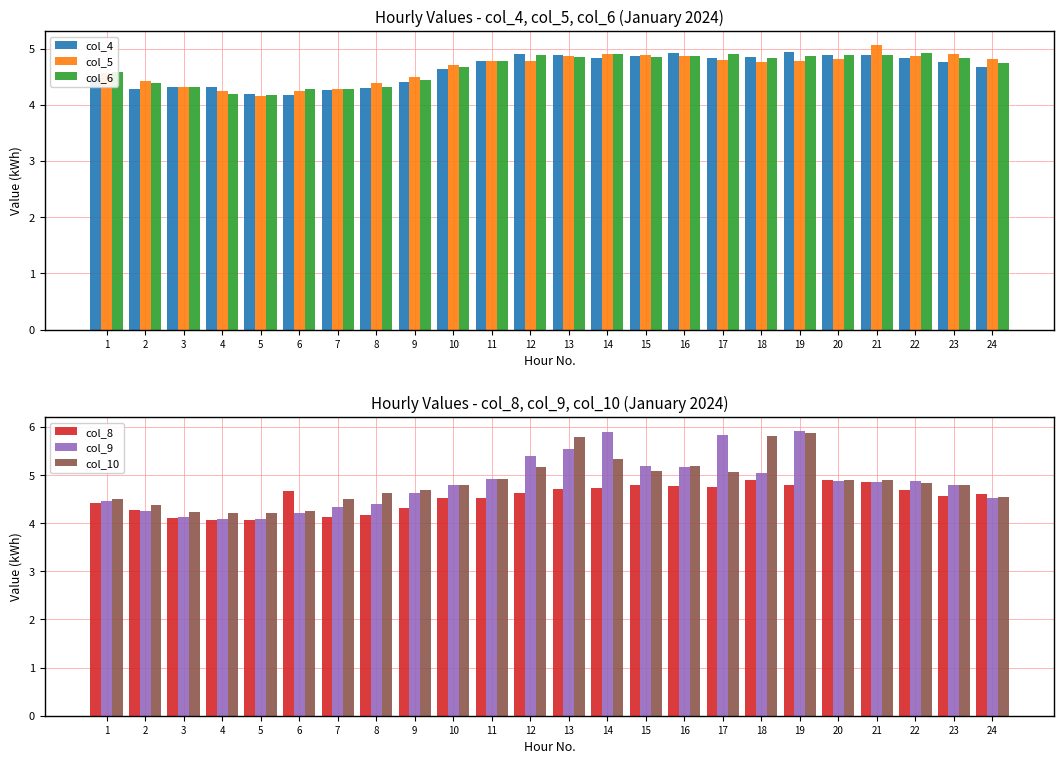

The value of col_6 at 18 is 4.8. True or false?

True